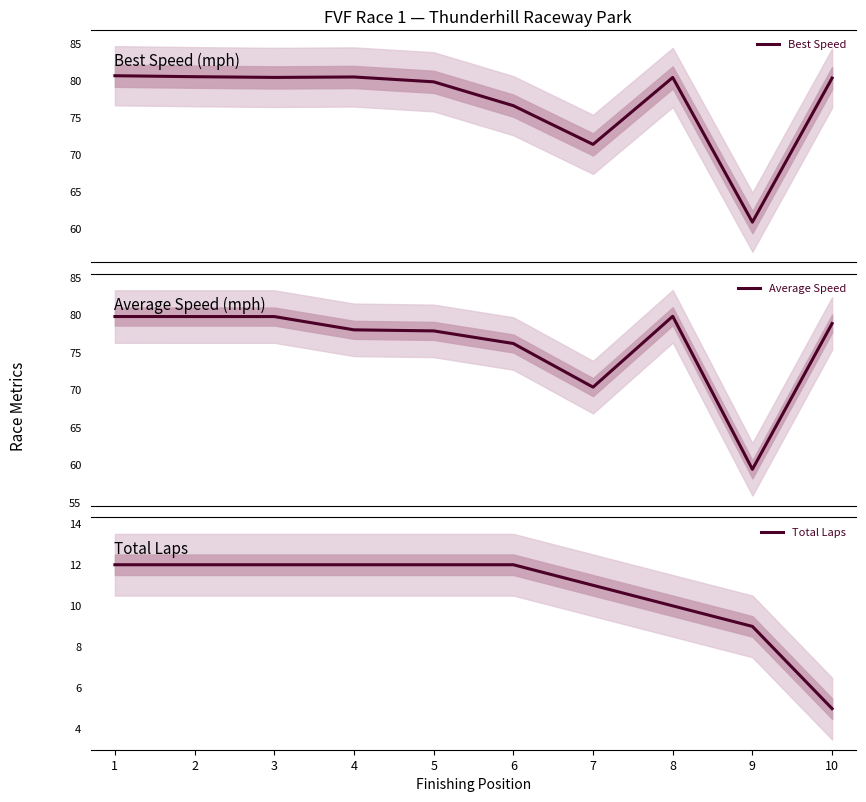

How many values in the Average Speed series are below 78?

4